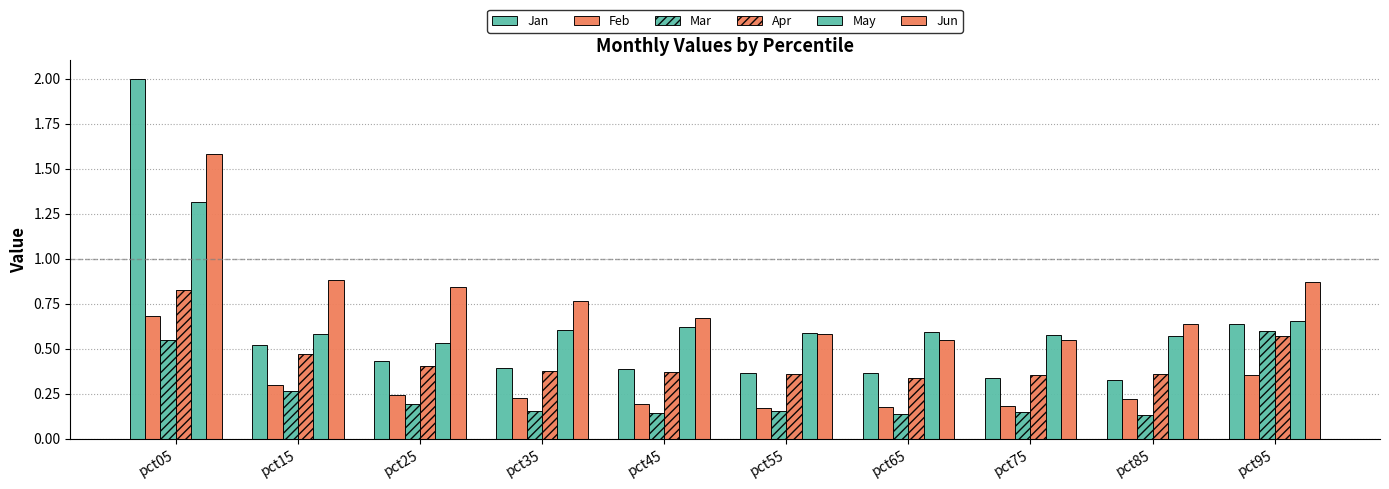

Rank the categories by Apr value from highest to lowest.

pct05, pct95, pct15, pct25, pct35, pct45, pct55, pct85, pct75, pct65